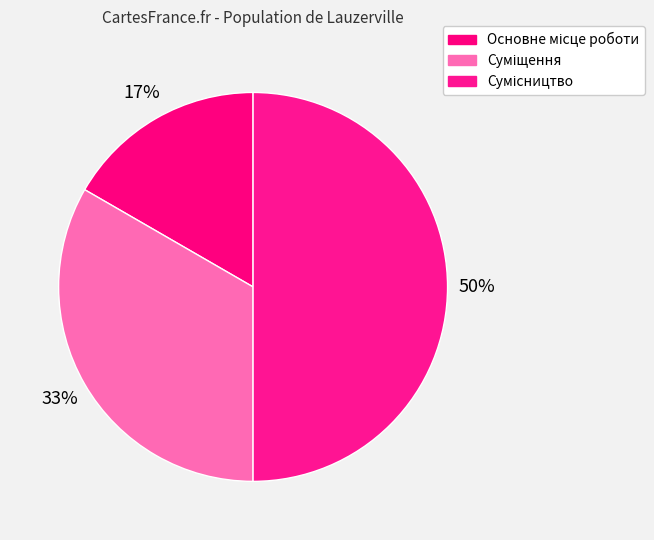

Is it true that Суміщення is 33% of the pie?

True